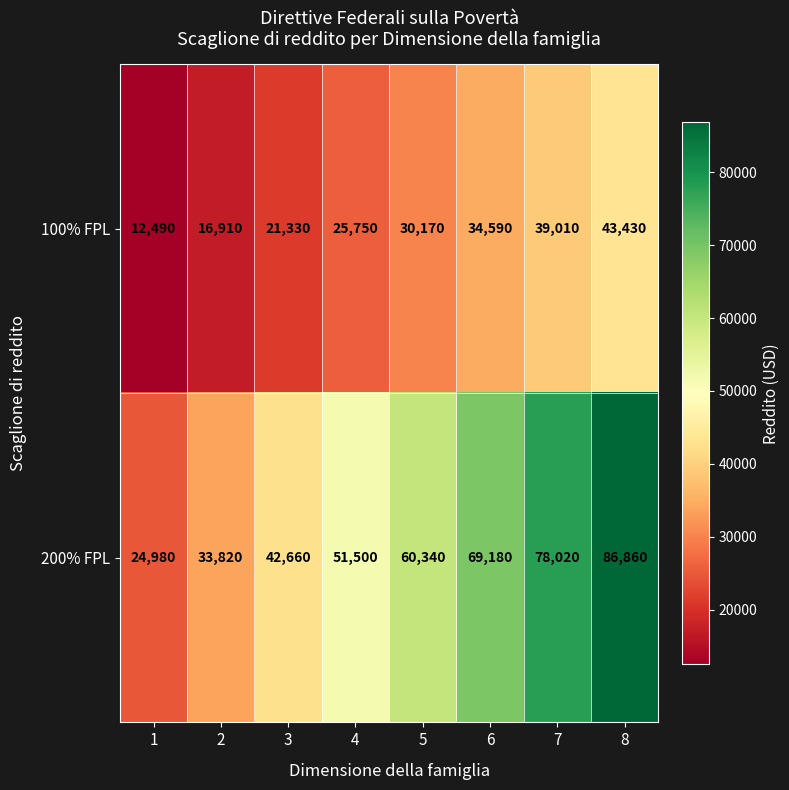

Count the 100% FPL values in the range 21330 to 39010.

5